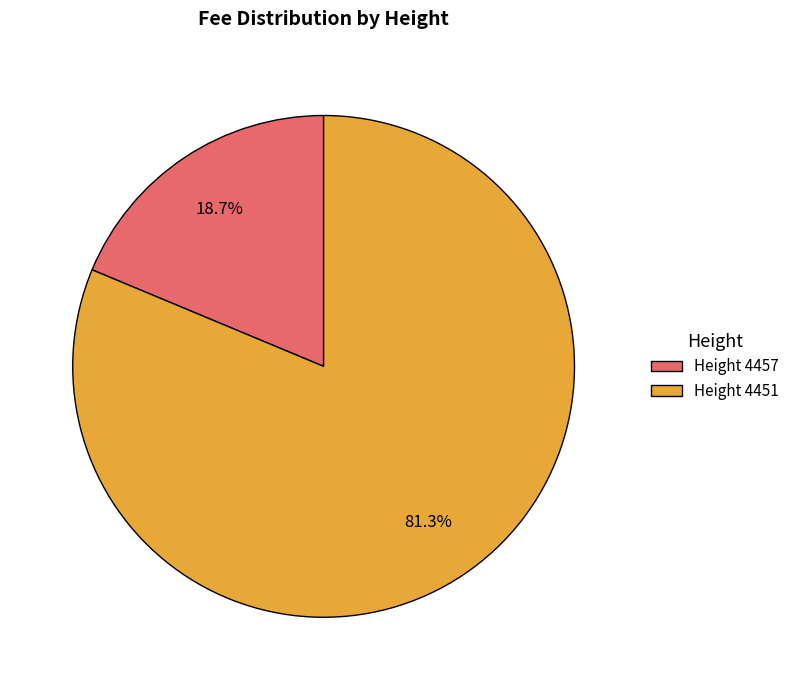

Rank the categories by value from lowest to highest.

Height 4457, Height 4451